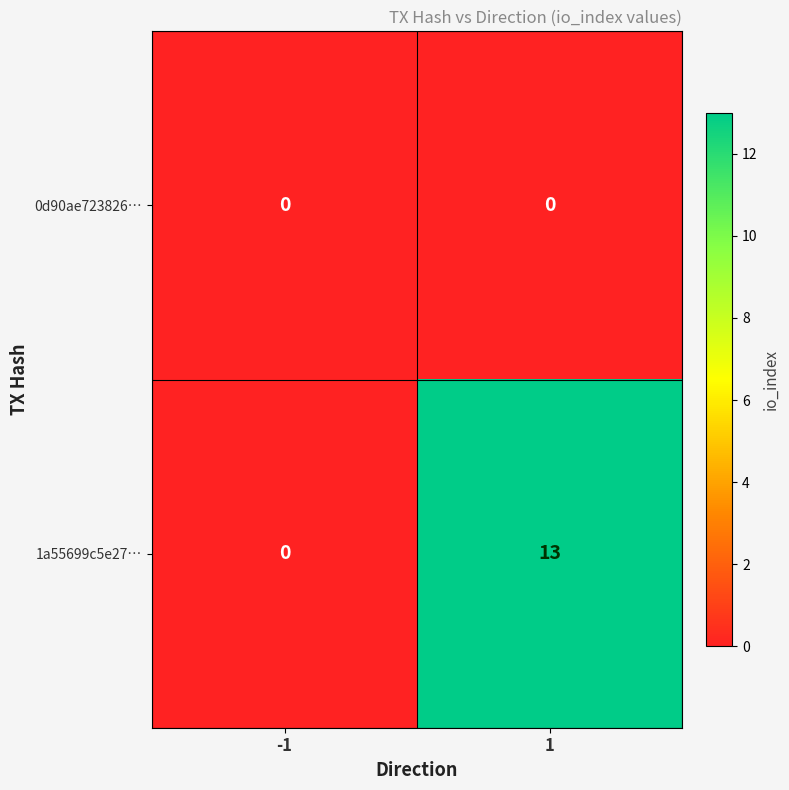

List the series in order of their peak value, highest first.

1a55699c5e27…, 0d90ae723826…